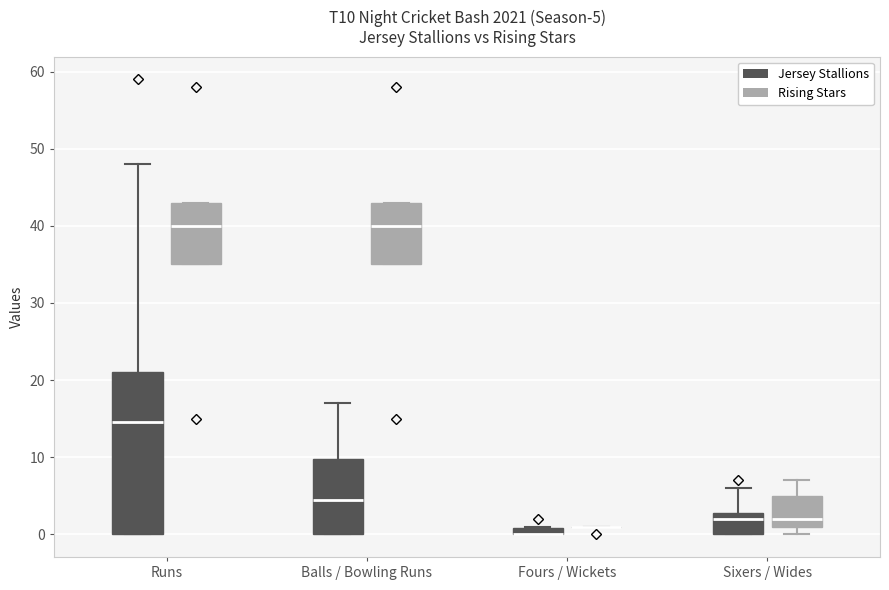

Which box is the tallest, from its lower edge to its upper edge?

Runs (Jersey Stallions)